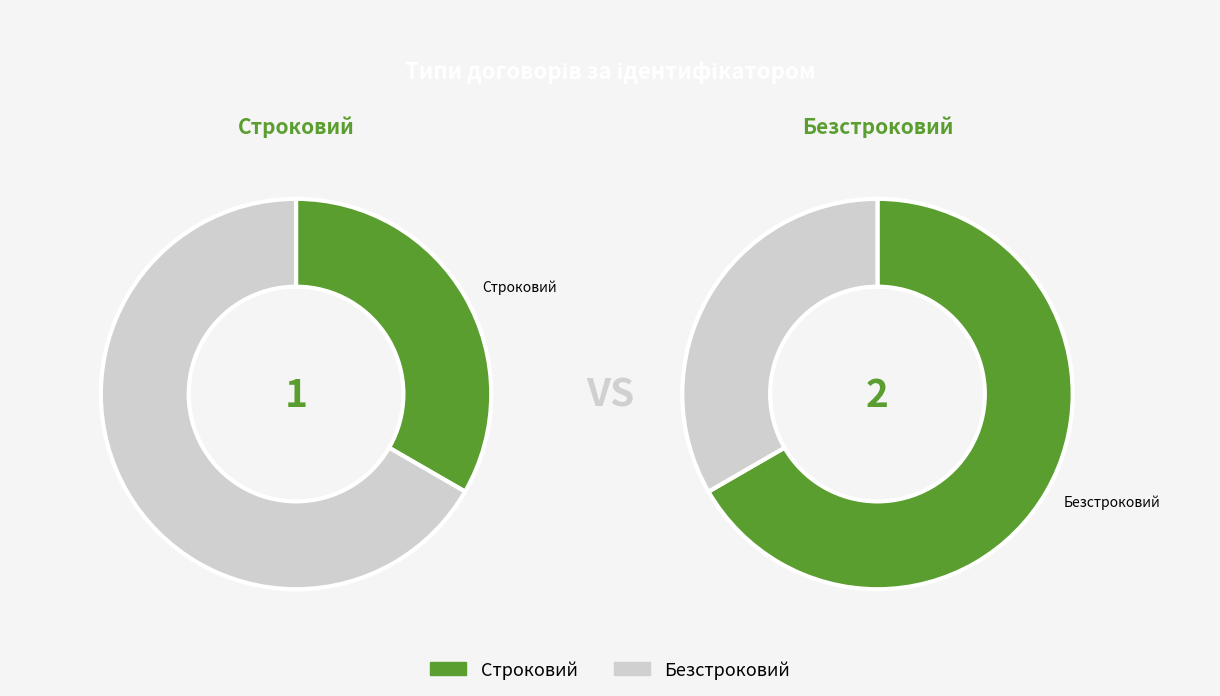

To the nearest percent, what is the difference between the largest and smallest slice percentages?

33%